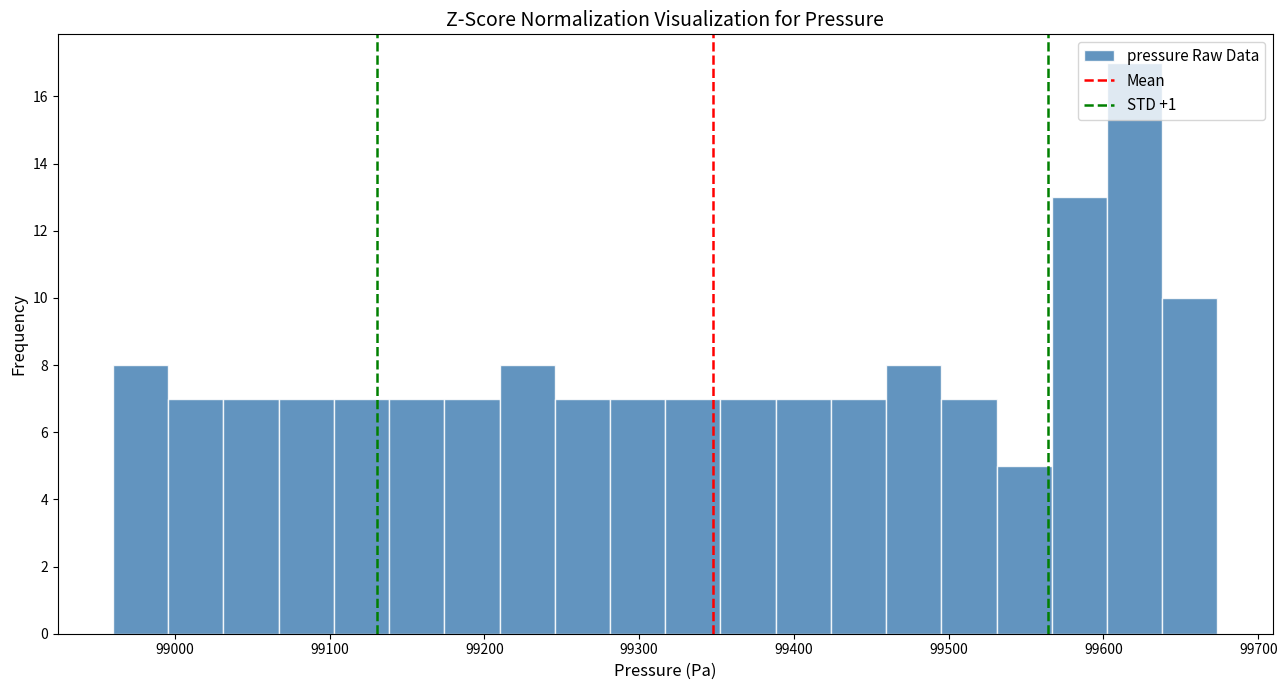

Around what value on the x-axis is the tallest bar? Give the approximate position of its centre, as read against the axis.

99620